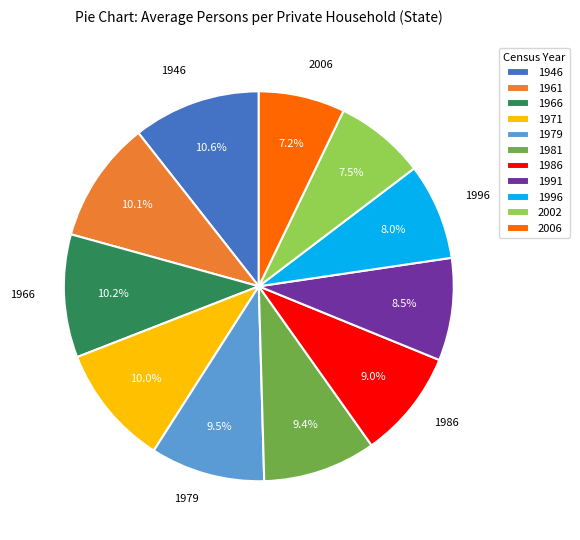

Combined, what portion of the pie is 1966 and 1946?

20.8%